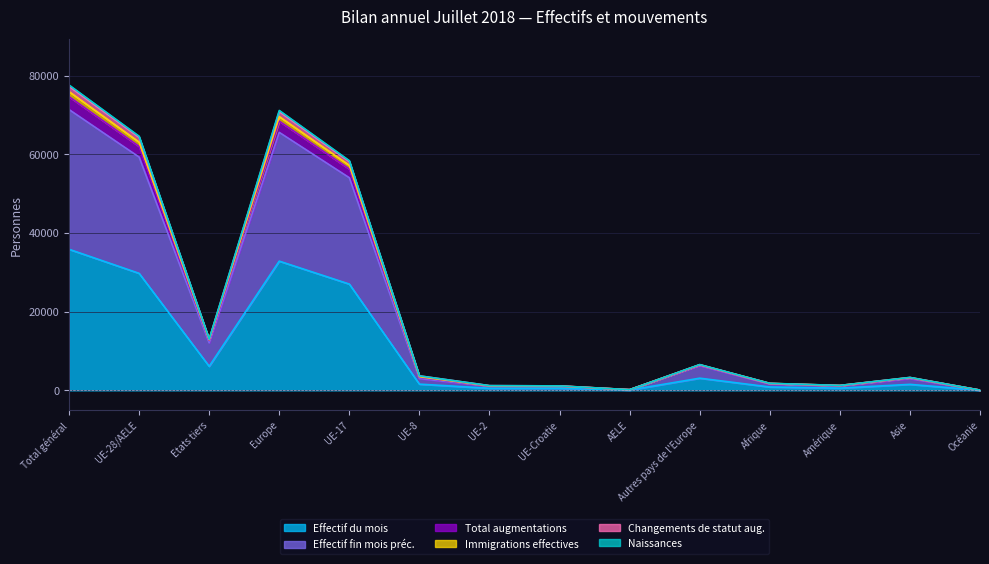

What is the greatest value displayed?

77616